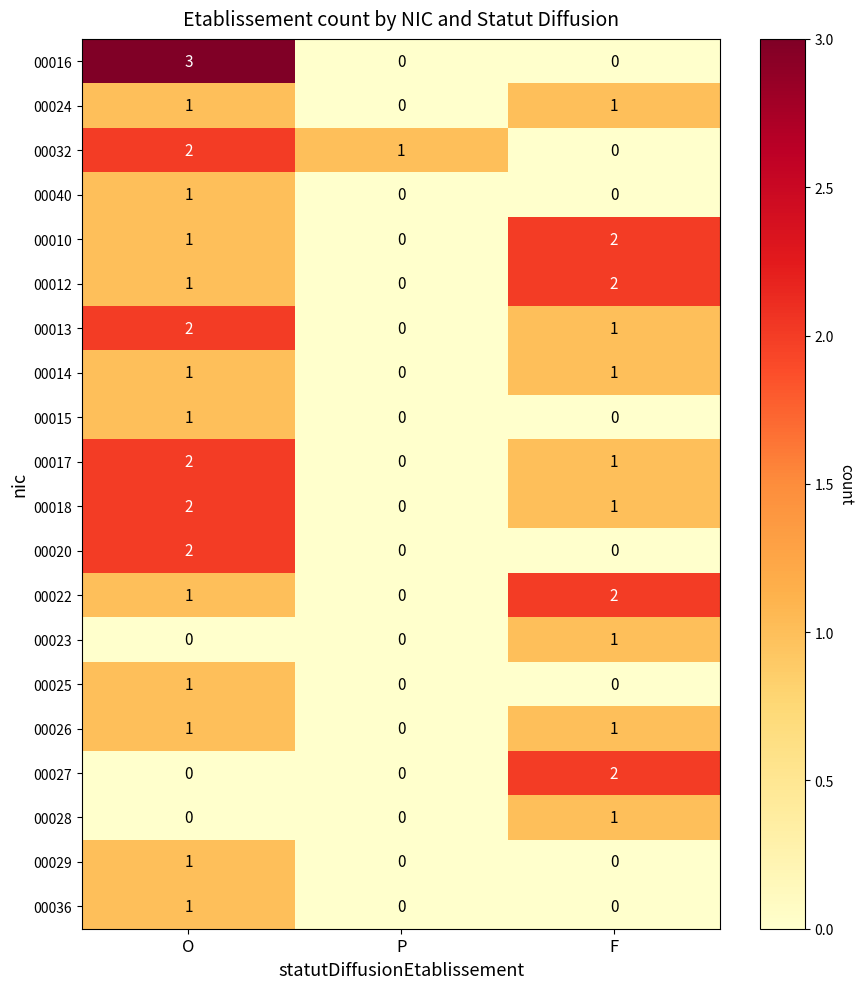

True or false: 00022 has a value of 0 at F.

False